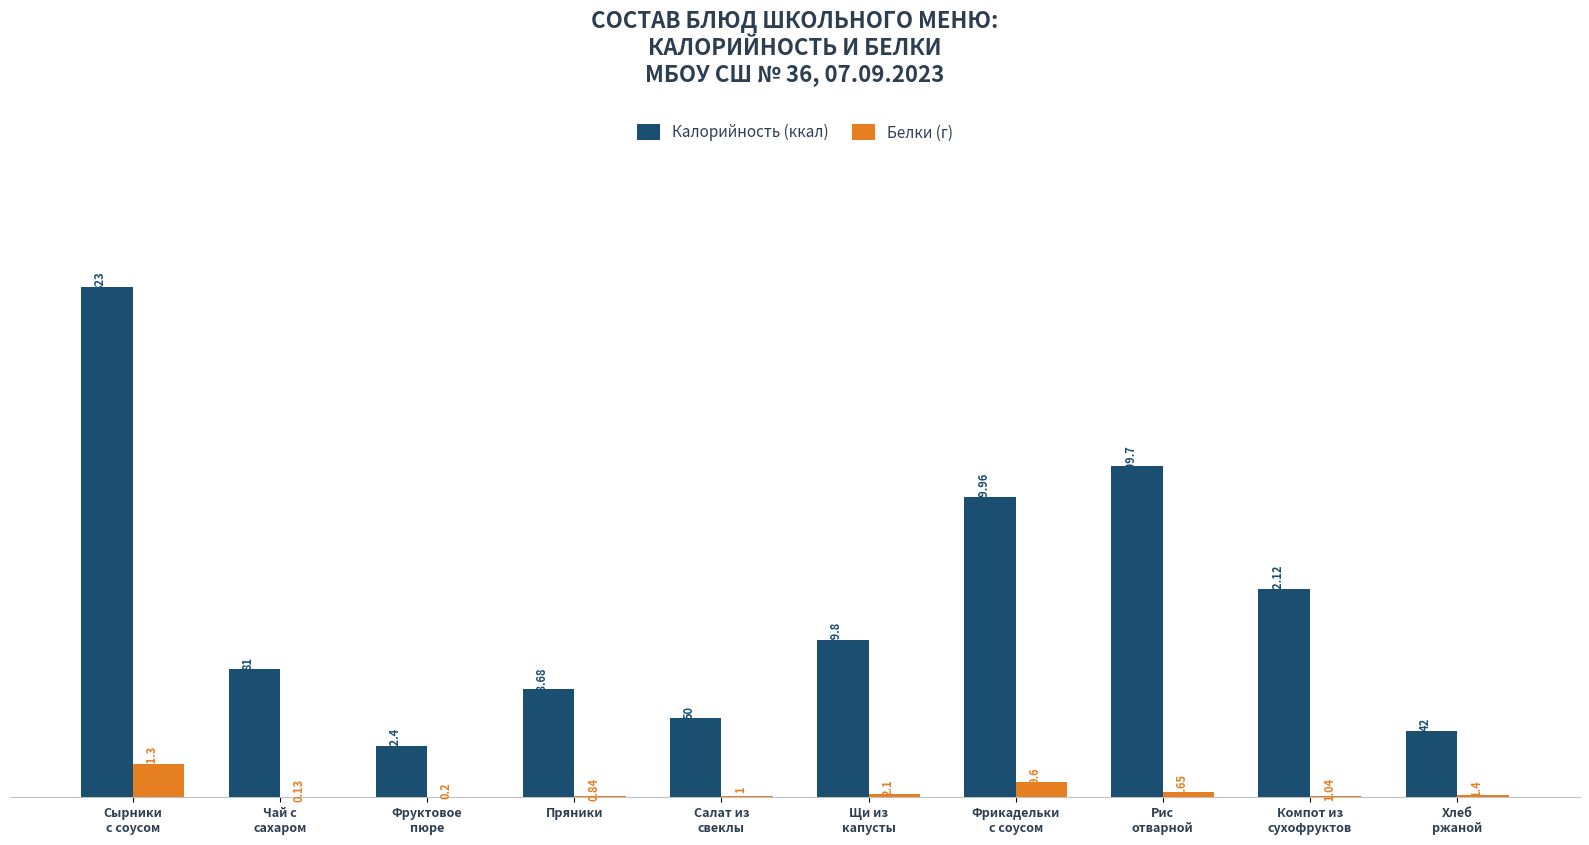

What is the difference between the Калорийность (ккал) values at Компот из
сухофруктов and Салат из
свеклы?

82.1